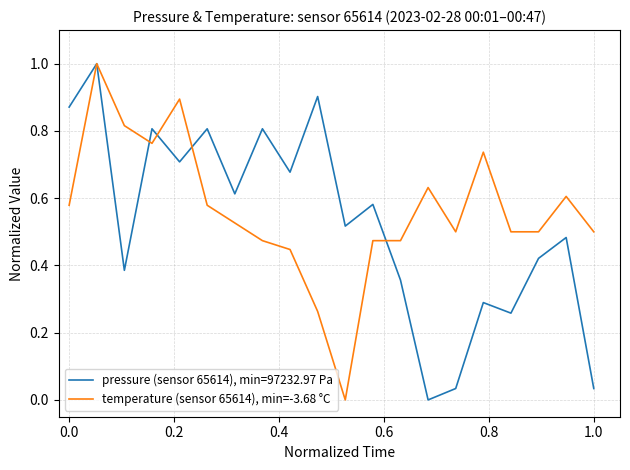

How many lines are shown in the chart?

2